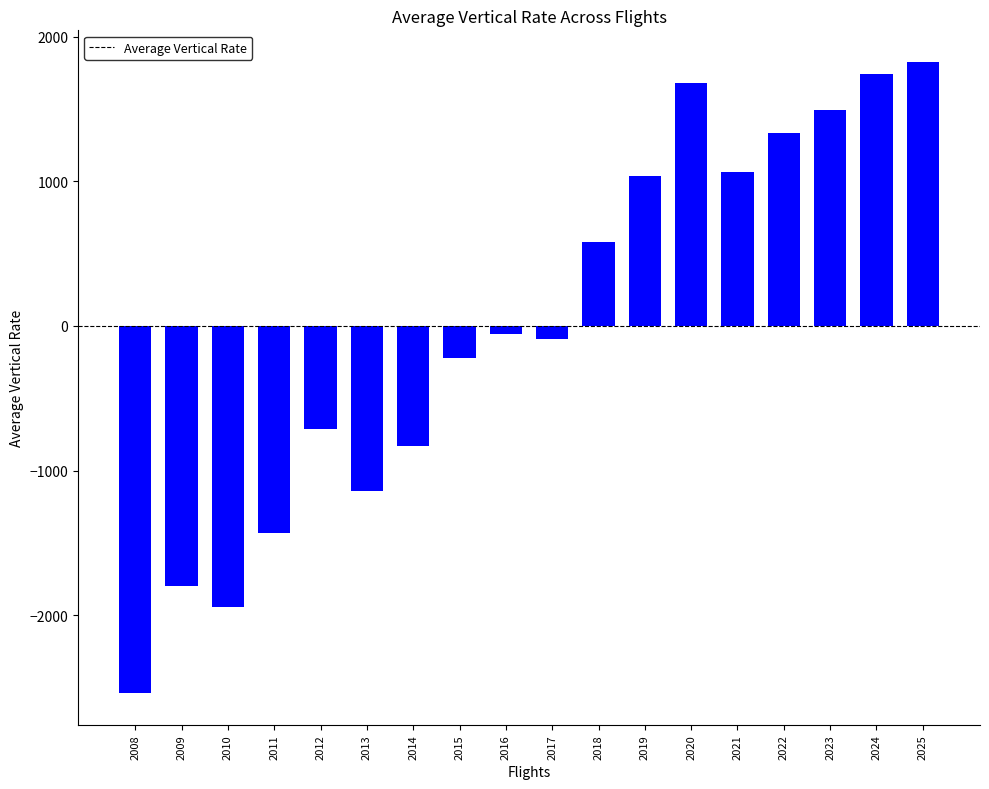

Which category has the highest value across all series?

2025